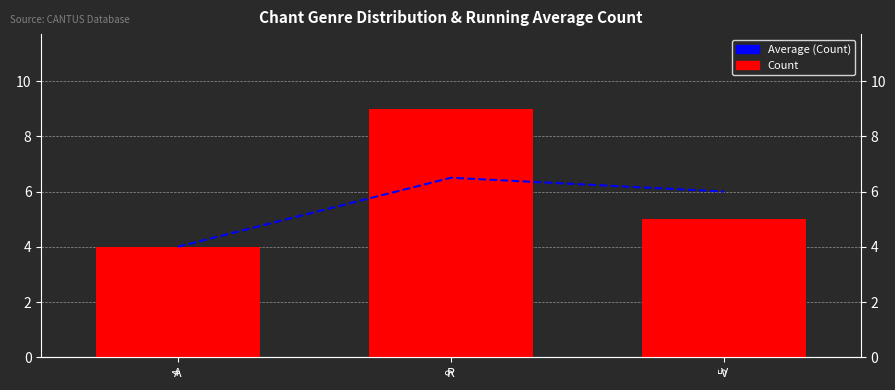

At which label is Average (Count) closest to 5?

A